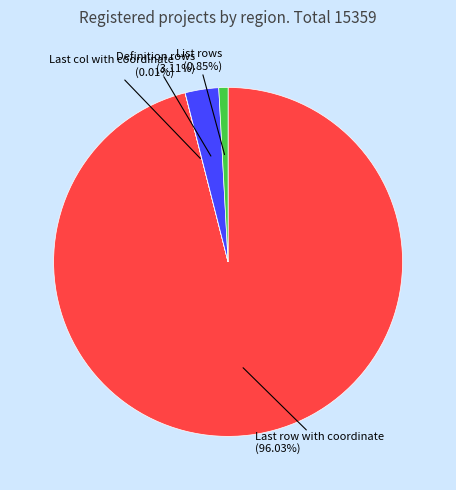

Which has a higher value, List rows or Definition rows?

Definition rows